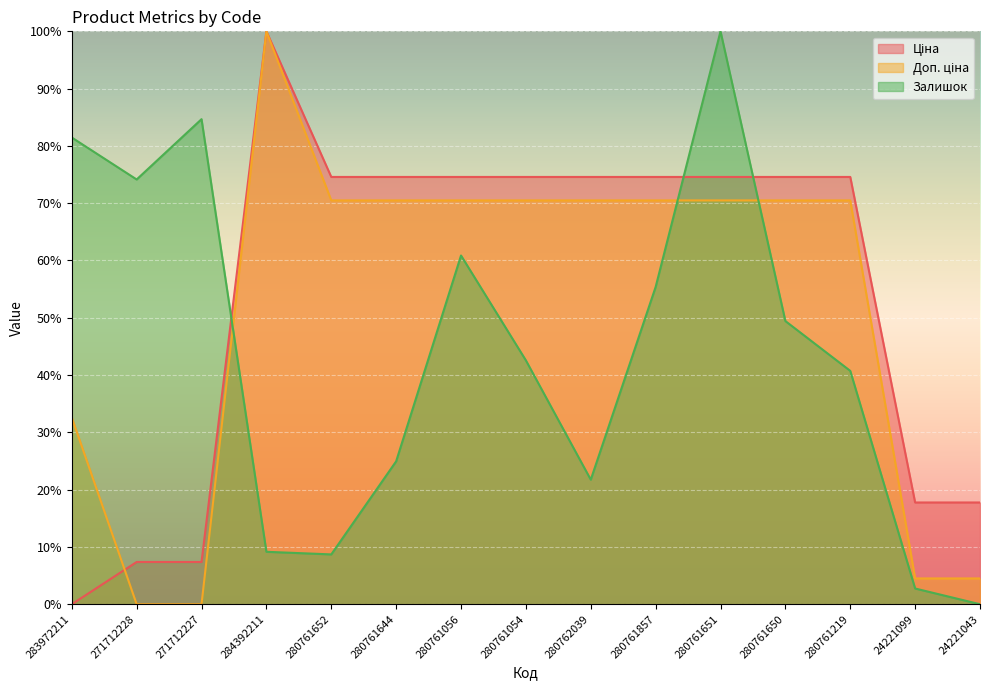

Is the value of Доп. ціна at 271712227 greater than the value of Залишок at 280761650?

No